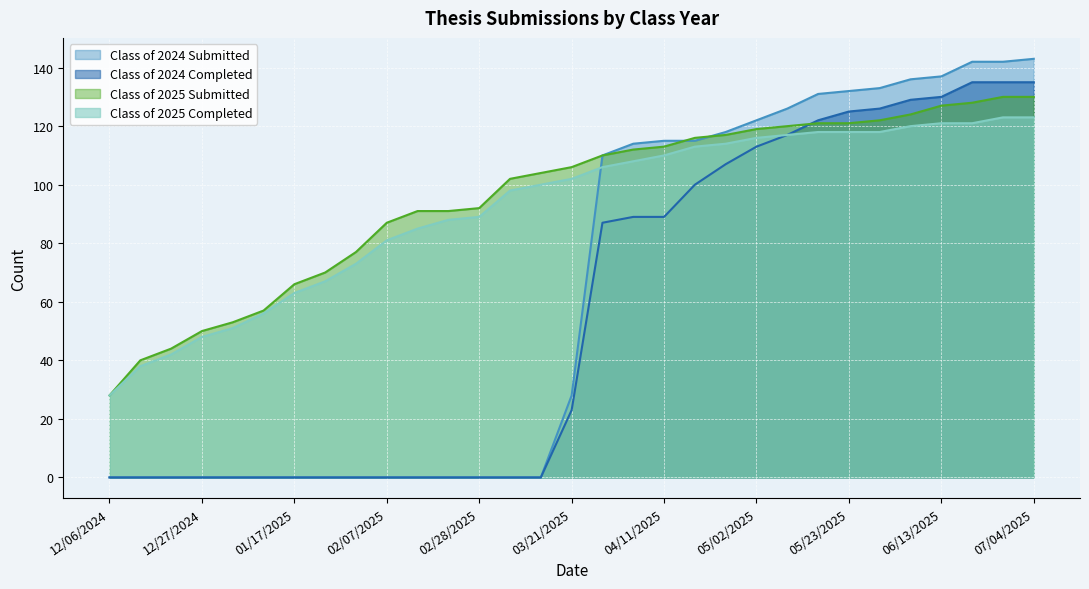

What is the maximum value for Class of 2024 Submitted?

143